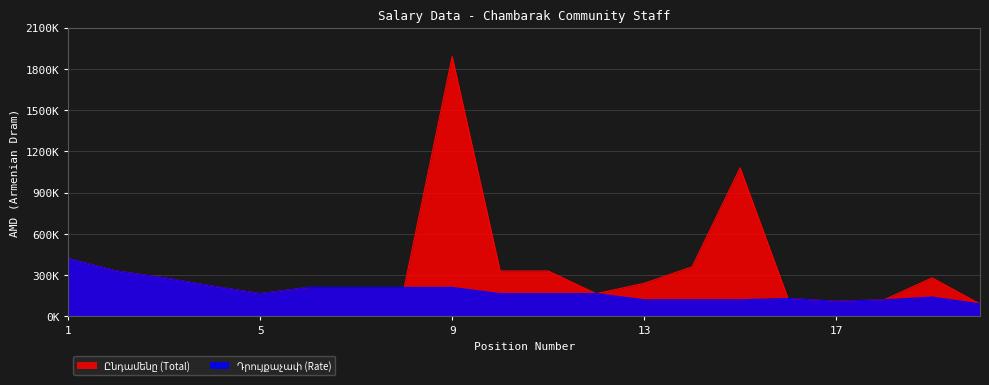

True or false: Ընդամենը (Total) has more than 0 interior local peaks.

True